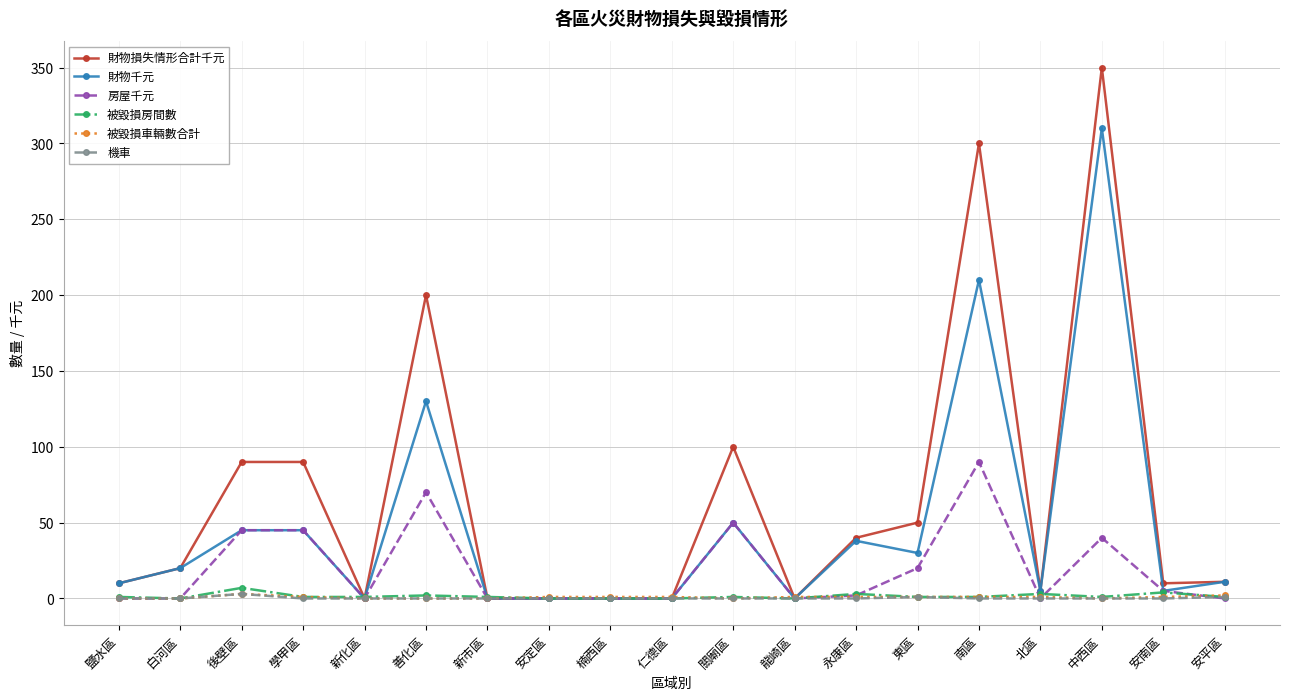

At which category is the sum across all series the highest?

中西區